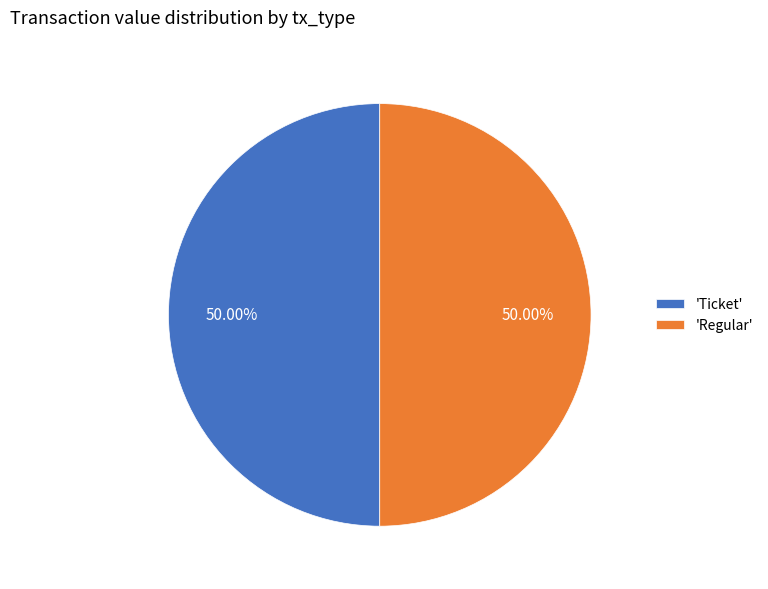

What is the ratio of the value at 'Ticket' to the value at 'Regular'?

1.0